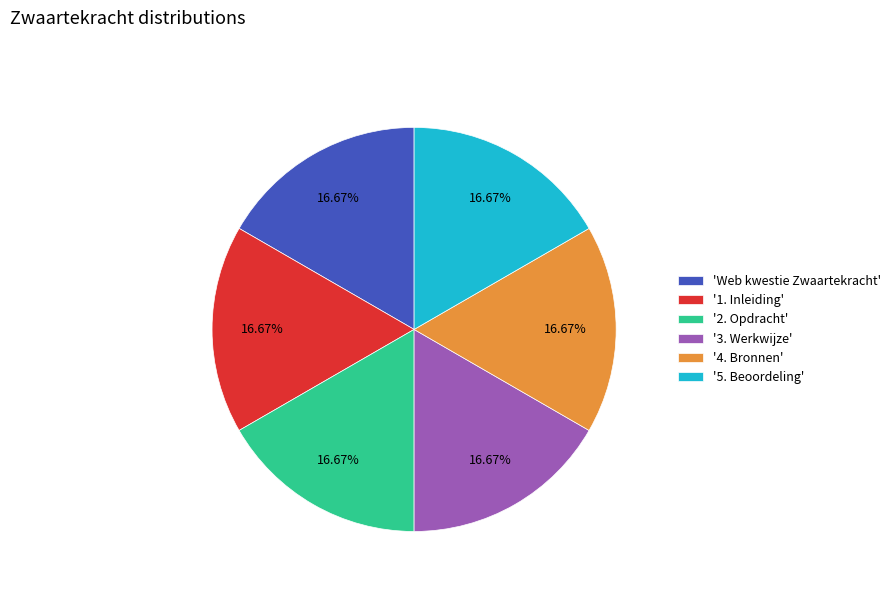

Is the sum of '3. Werkwijze' and '2. Opdracht' greater than half?

No